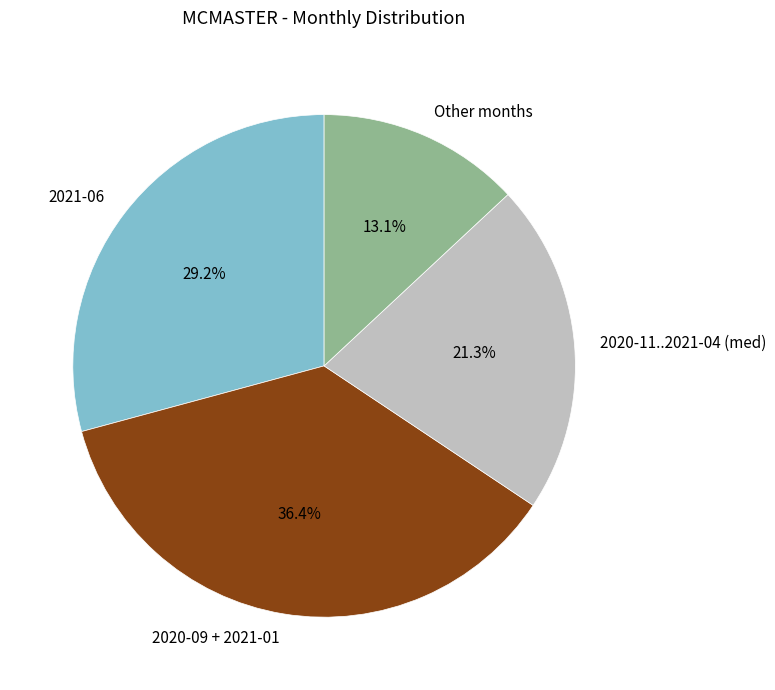

Which has a higher value, Other months or 2021-06?

2021-06